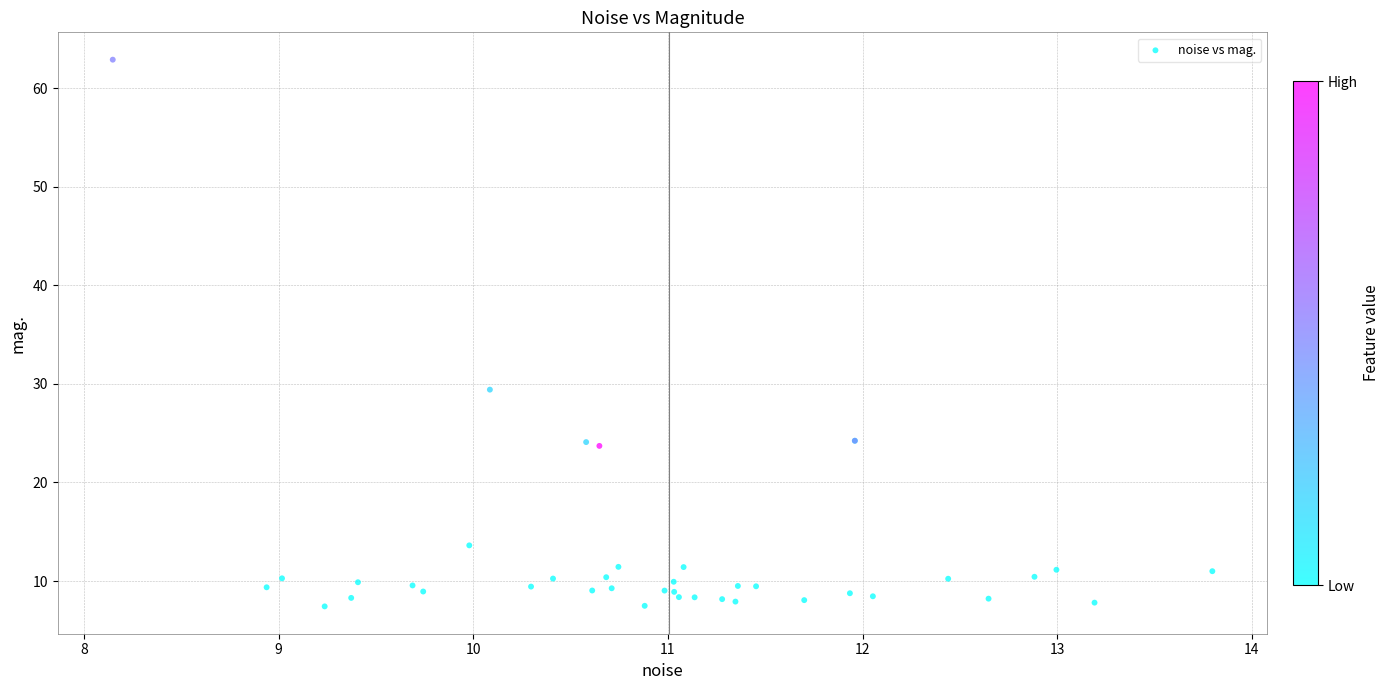

What Y value in the scatter plot is closest to 35?

29.4